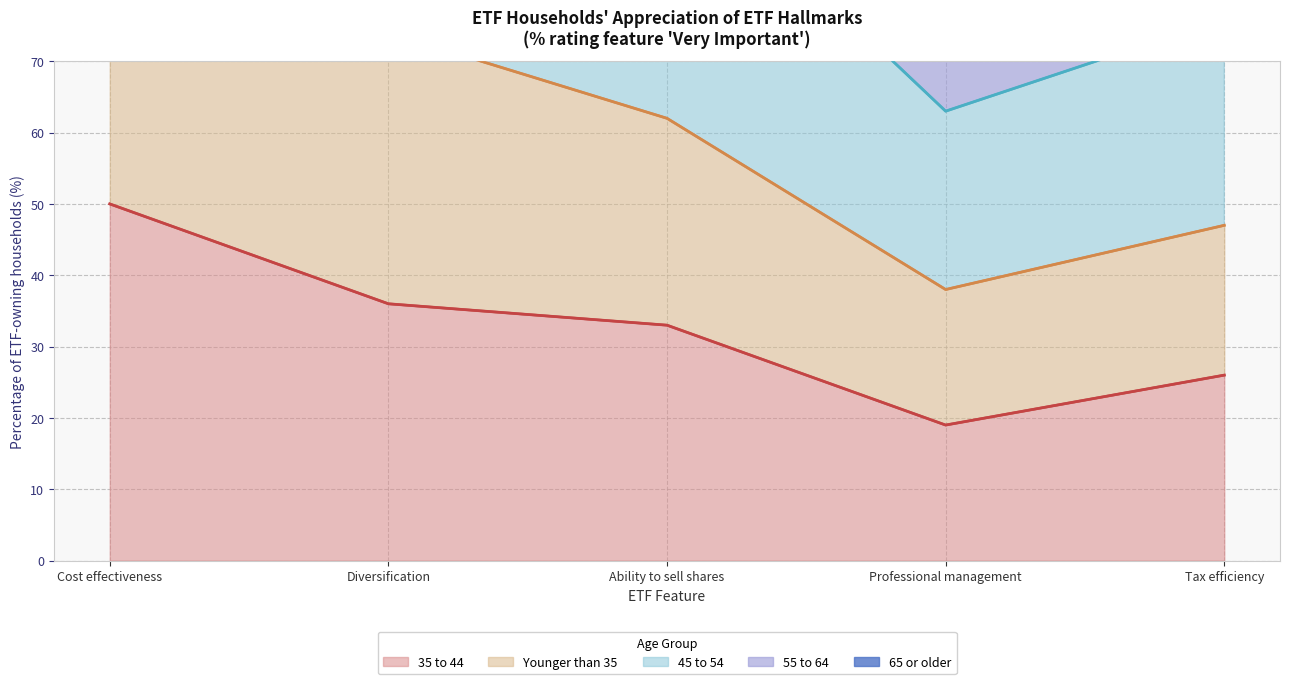

The 35 to 44 series shows 33 at Ability to sell shares. True or false?

True